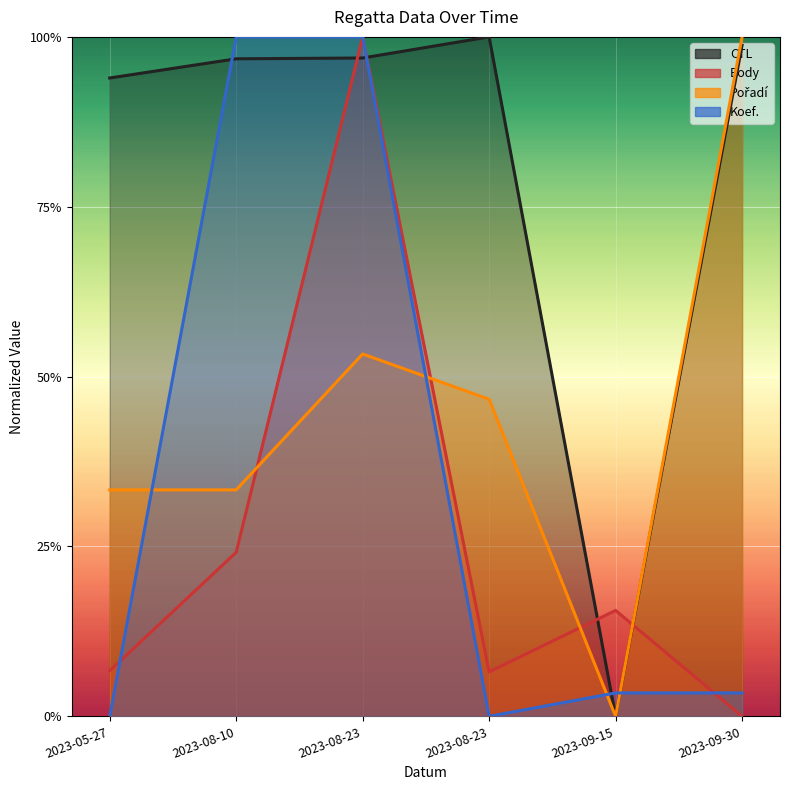

The CTL series shows 1.0 at 2023-08-23. True or false?

True